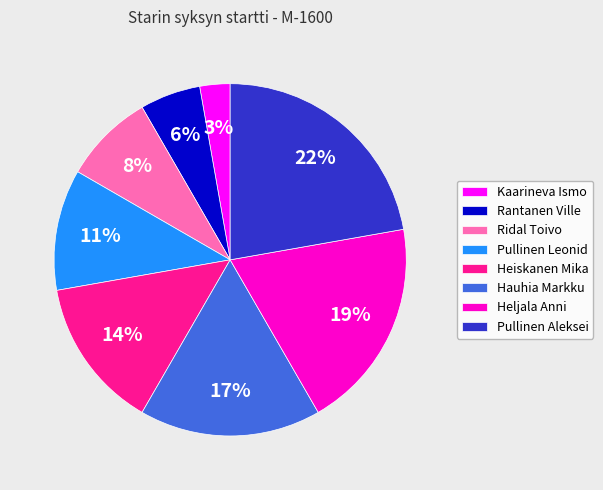

The Pullinen Leonid slice represents 11% of the pie. True or false?

True